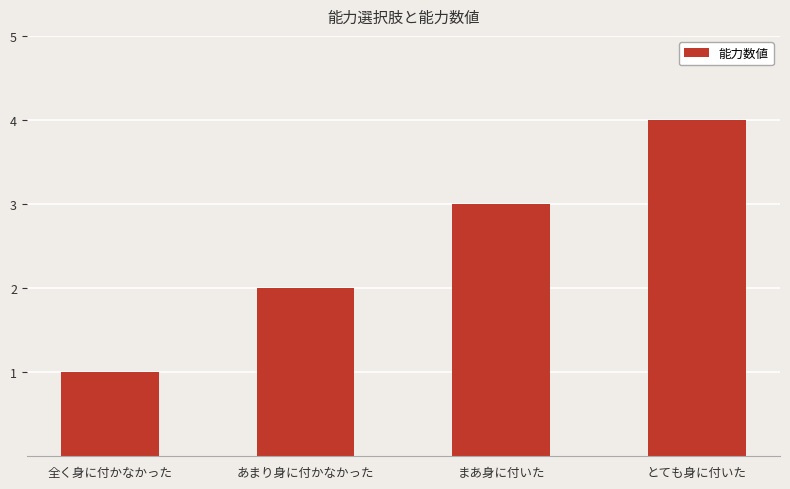

What is the sum of the values at とても身に付いた and あまり身に付かなかった?

6